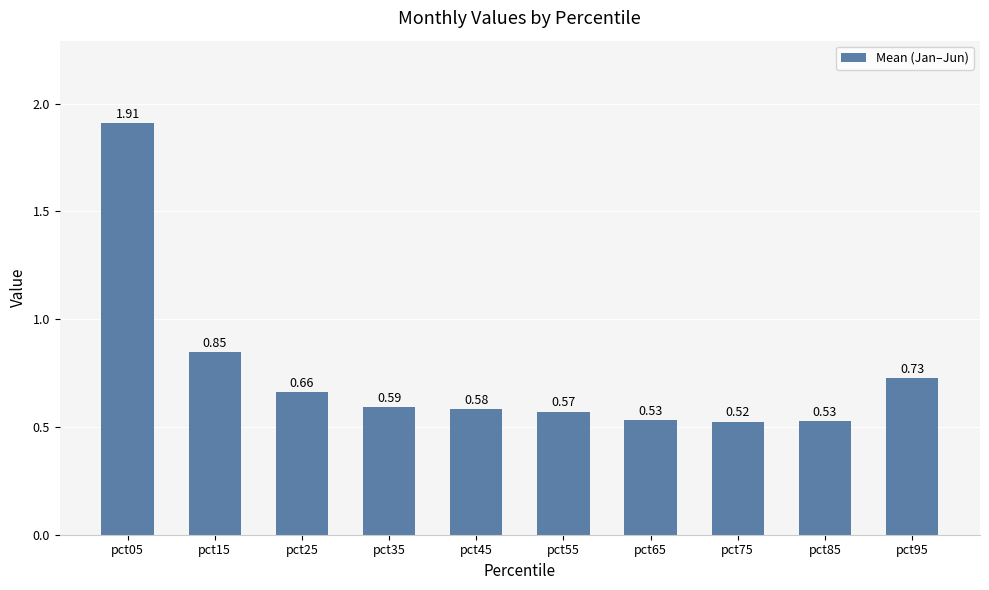

How many values are between 0 and 1?

9